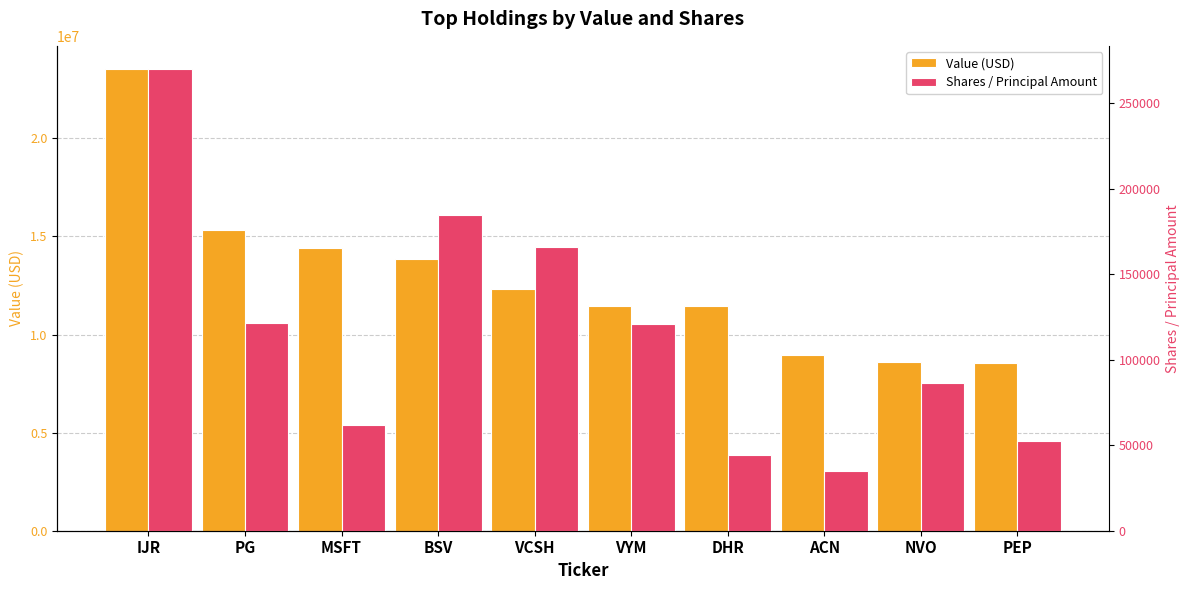

What are all the series names shown in the legend?

Value (USD), Shares / Principal Amount